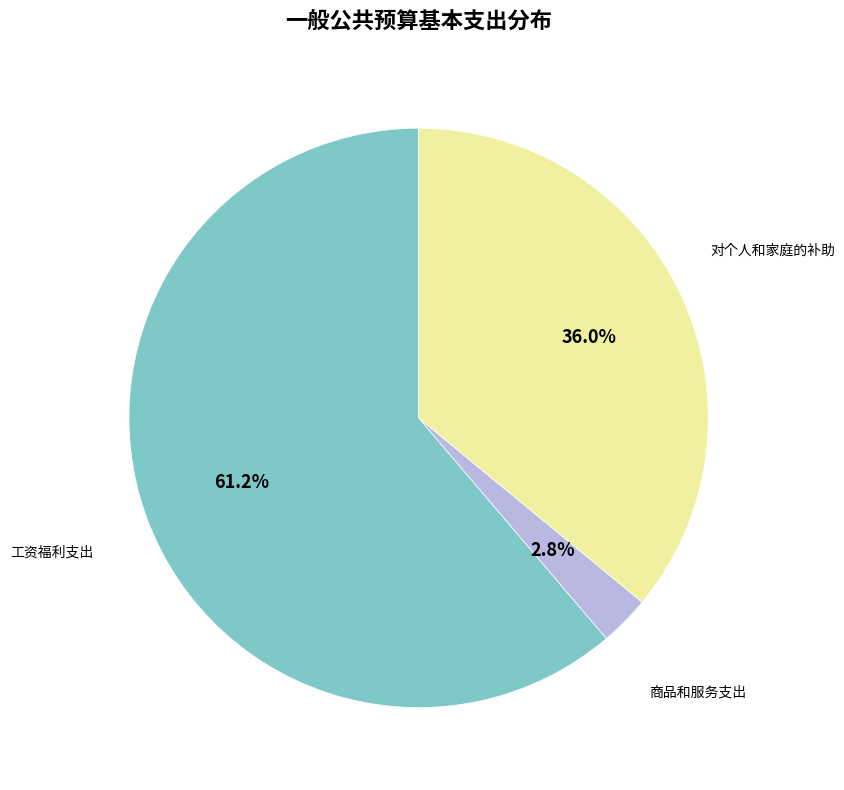

Does any single category account for the majority?

Yes